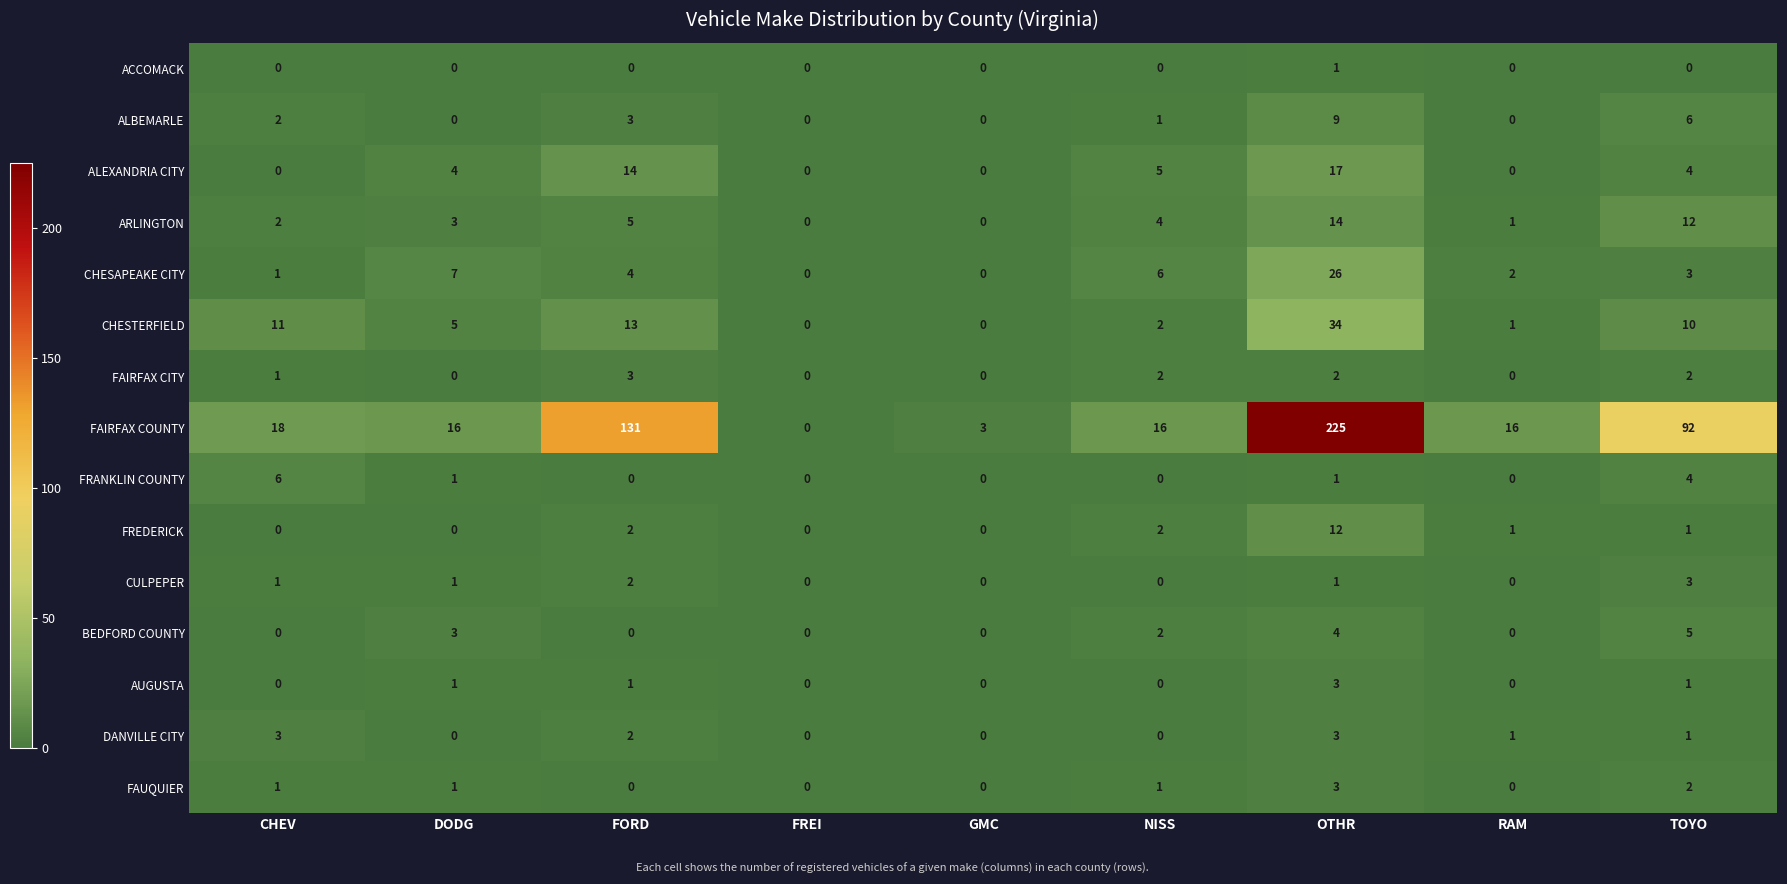

What is the sum of all BEDFORD COUNTY values?

14